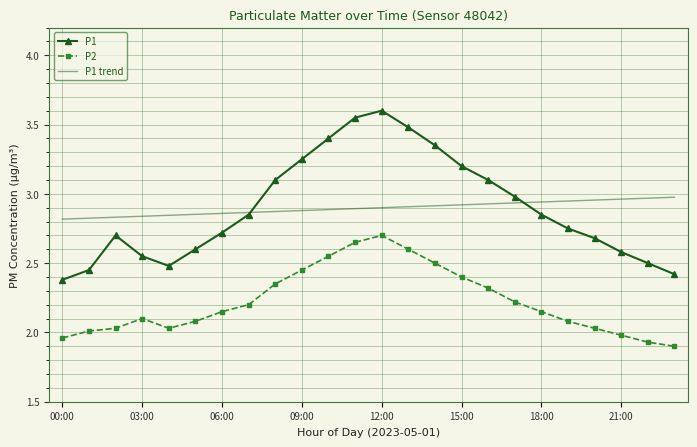

True or false: P1 and P2 intersect in this chart.

False